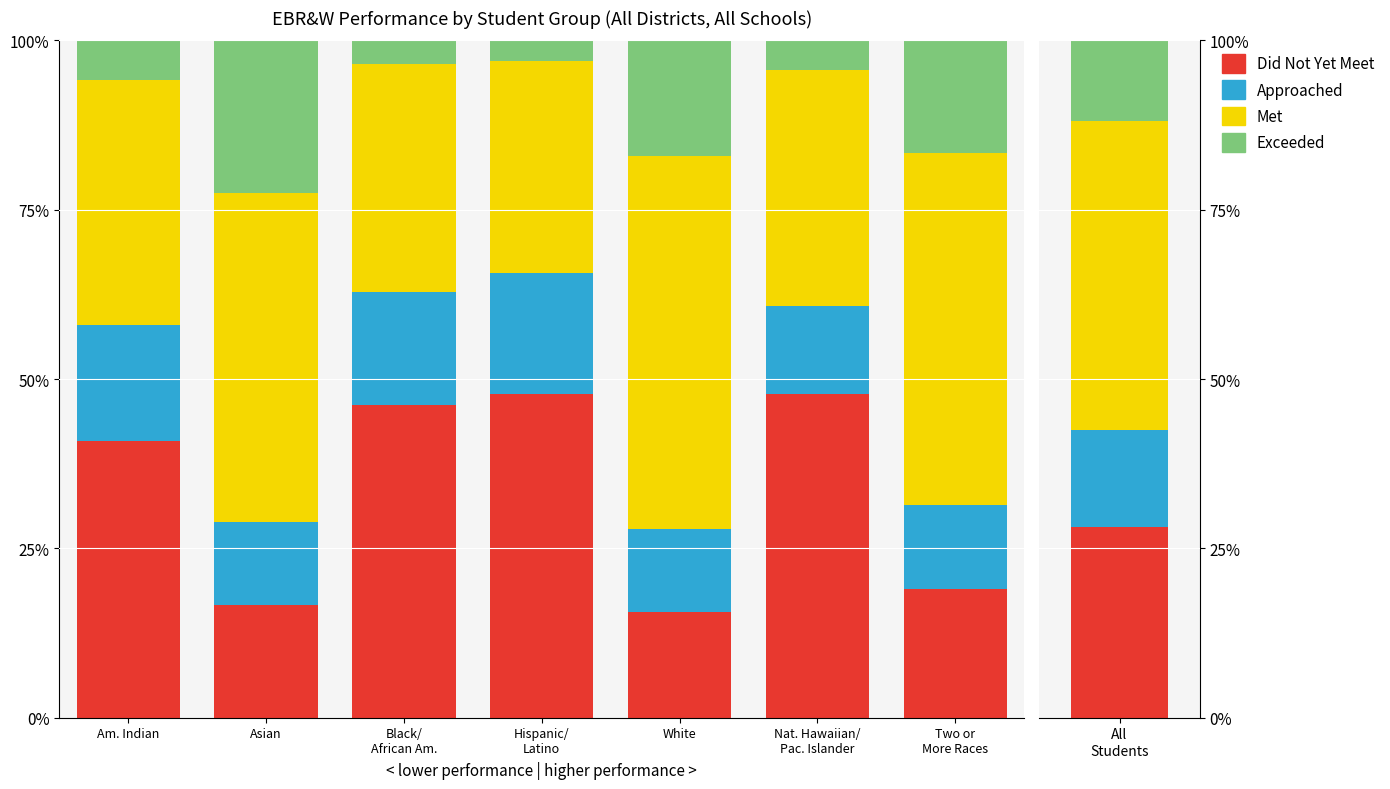

What is the average value of the Approached series?

0.1